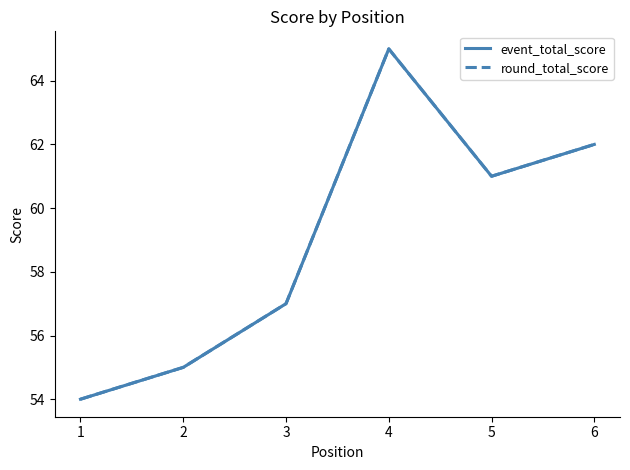

At which category is the sum across all series the highest?

4